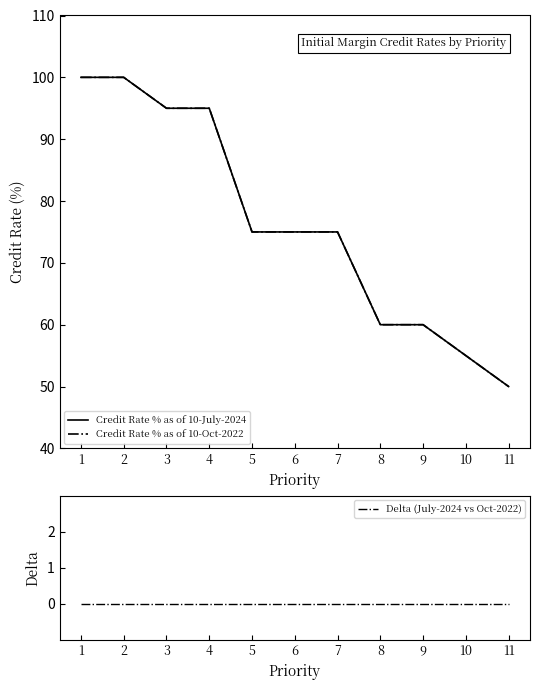

Is it true that Delta (July-2024 vs Oct-2022) equals 0 at 6?

True